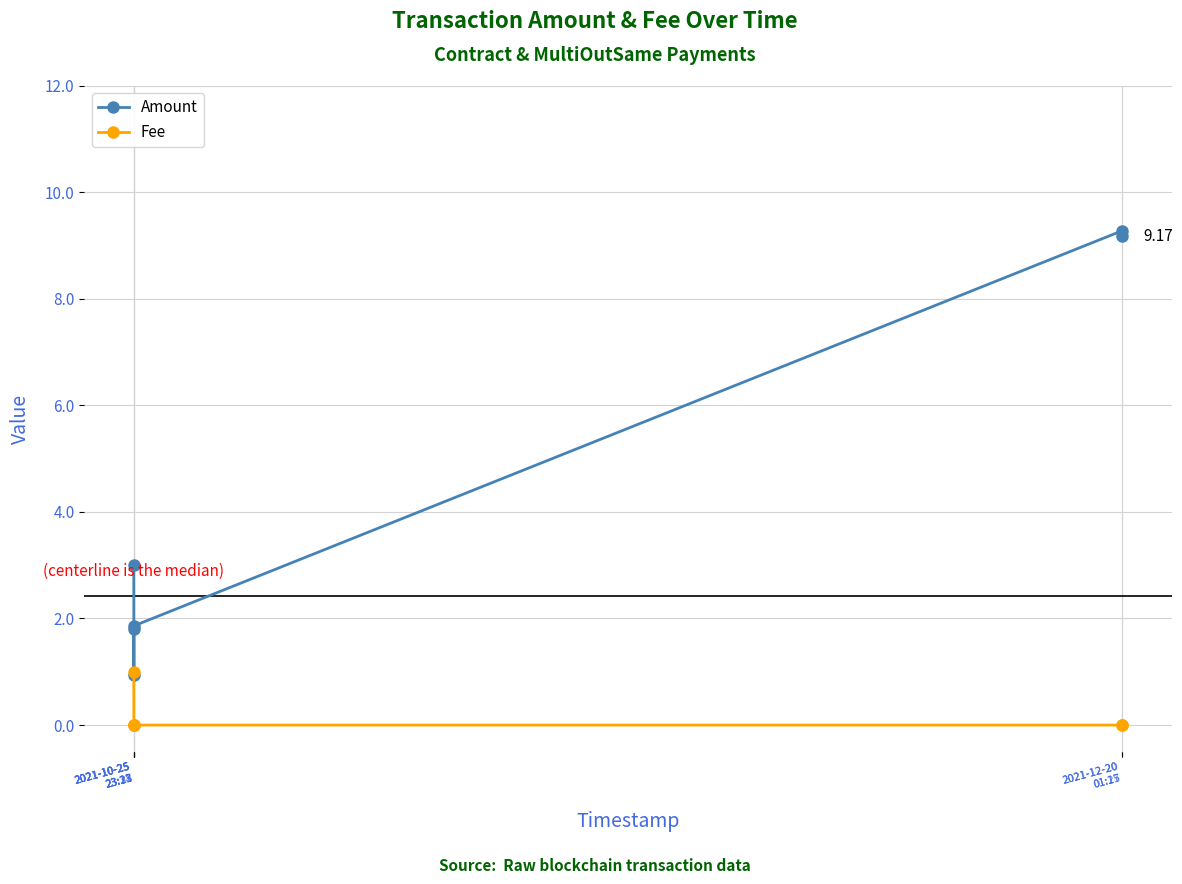

Reading left to right, list all the values displayed in this chart.

Amount: 3.0	1.8	0.9	1.9	9.3	9.2
Fee: 1.0	0.0	0.0	0.0	0.0	0.0